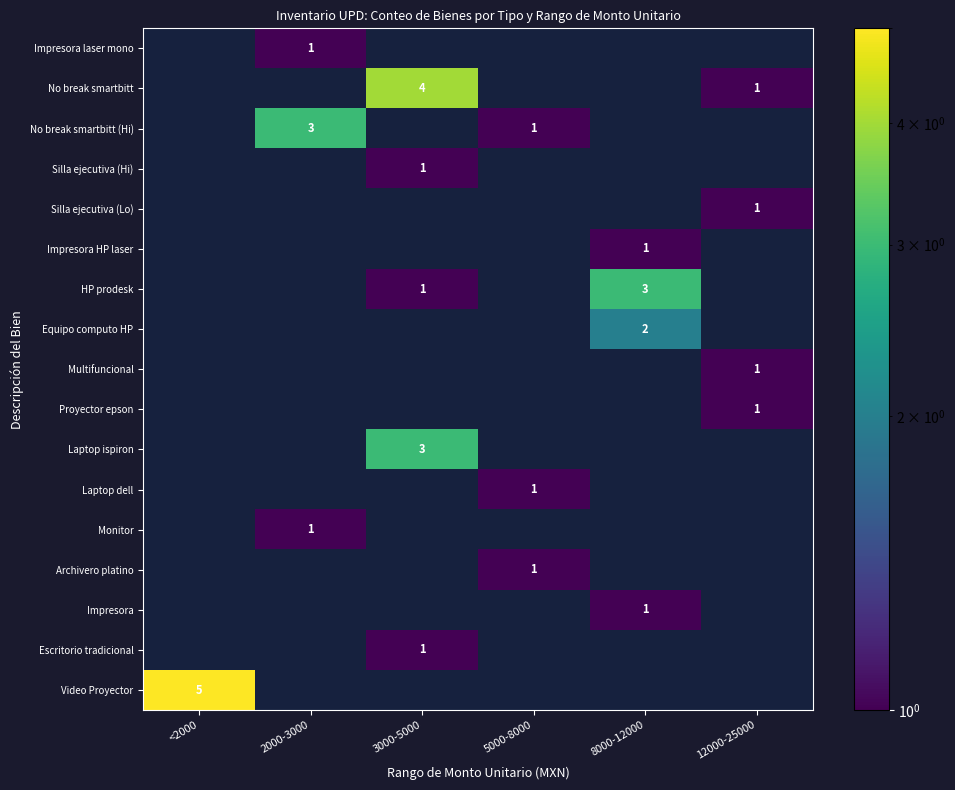

Is it true that Silla ejecutiva (Lo) equals 1 at 12000-25000?

True